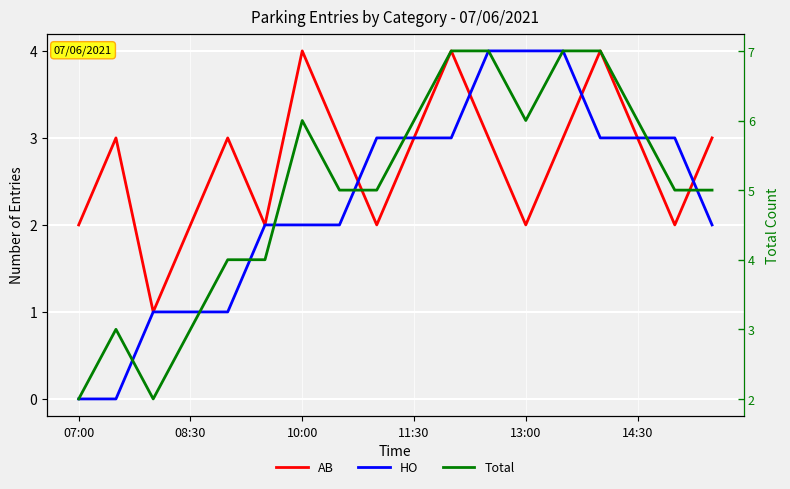

At which category is the sum across all series the highest?

10